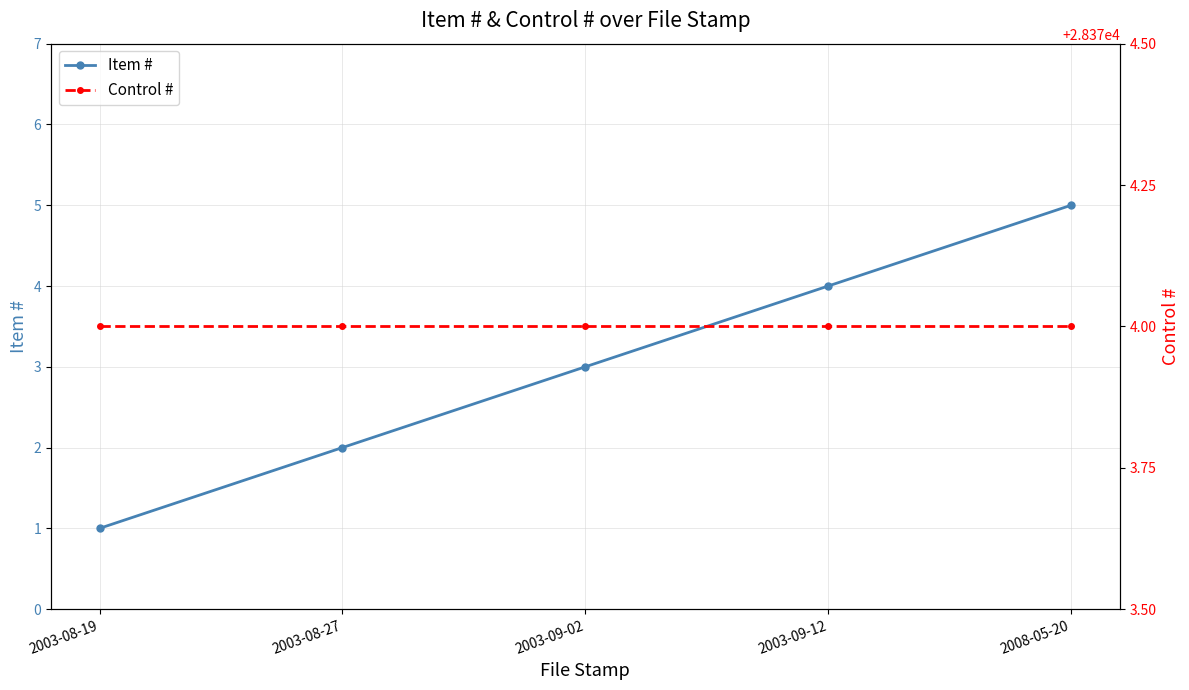

What are all the series names shown in the legend?

Item #, Control #